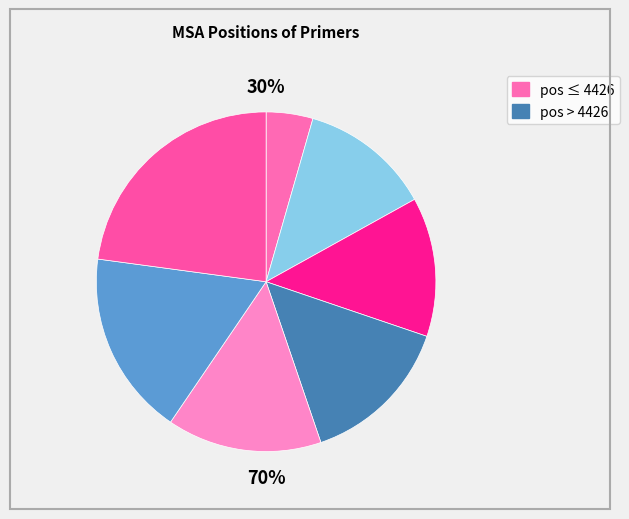

Does any single category account for the majority?

No